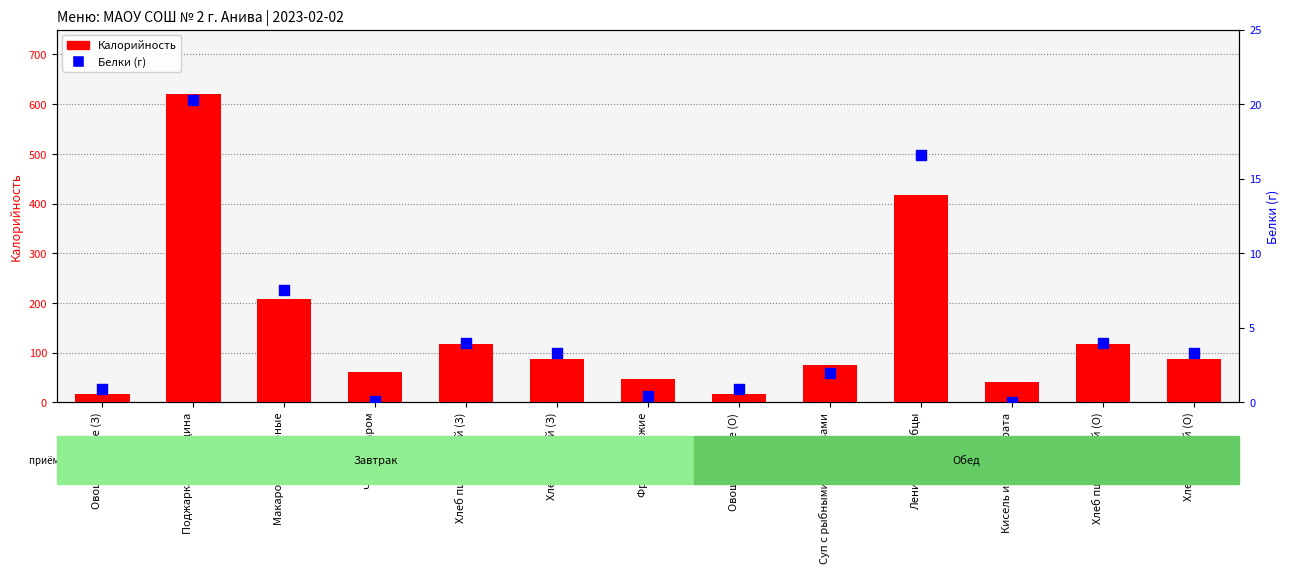

At how many categories does at least one series exceed 374?

2